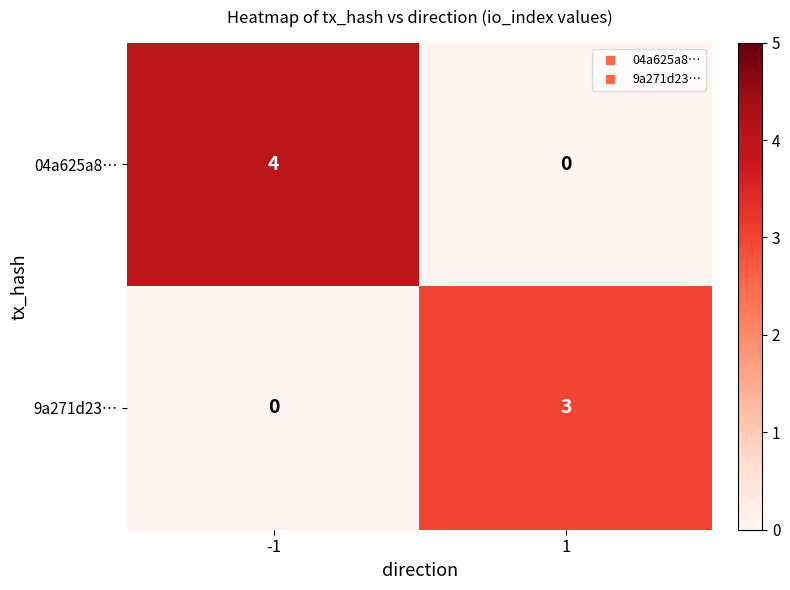

Rank the series by their maximum value, from highest to lowest.

04a625a8…, 9a271d23…